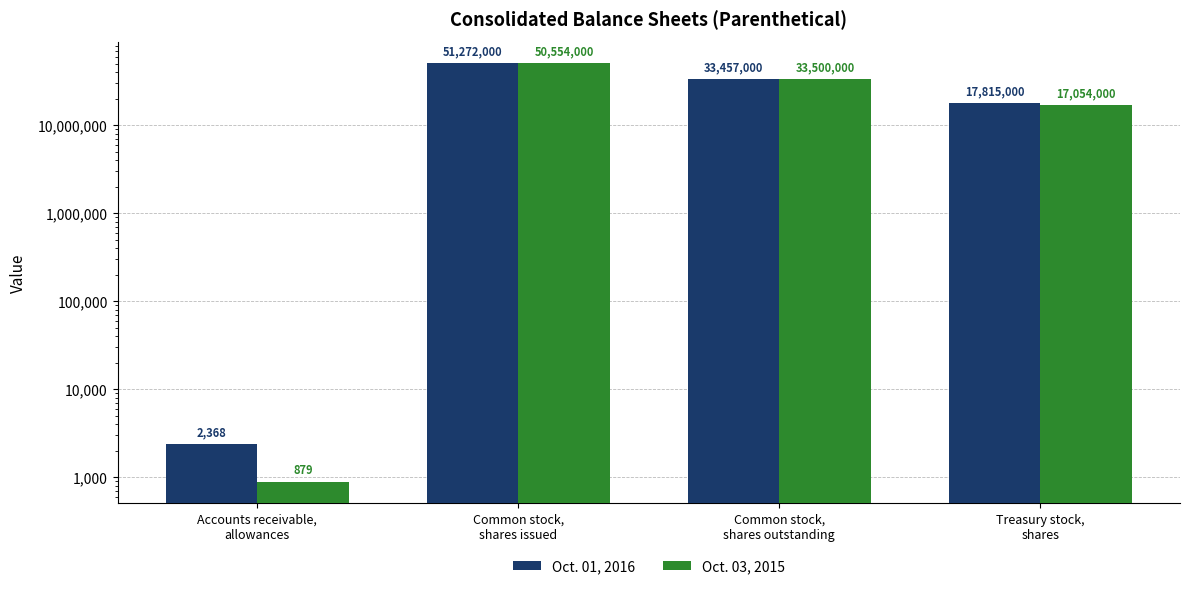

Reading left to right, what are all the values shown in this chart?

Oct. 01, 2016: 2368	51272000	33457000	17815000
Oct. 03, 2015: 879	50554000	33500000	17054000